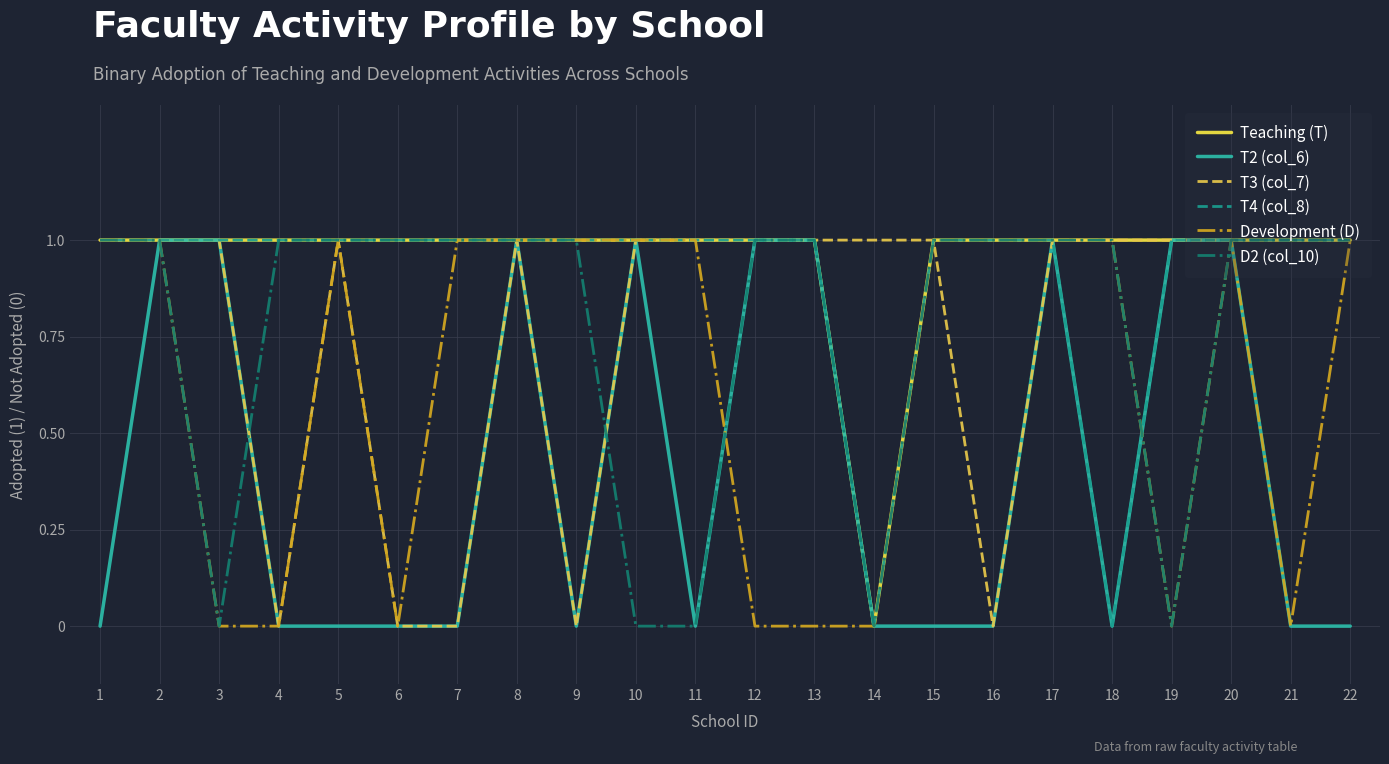

What is the total value across all series at 15?

5